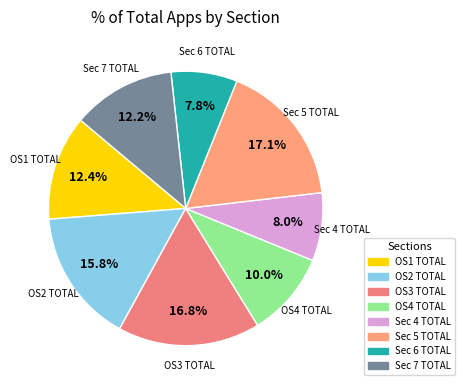

What percentage is the Sec 5 TOTAL slice, to the nearest percent?

17%